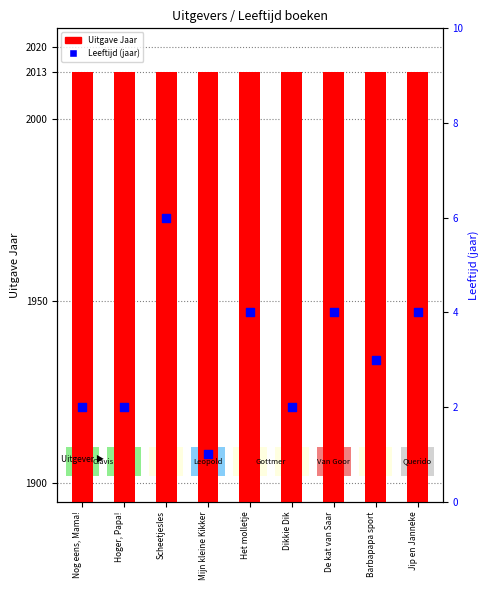

What are all the series names shown in the legend?

Uitgave Jaar, Leeftijd (jaar)